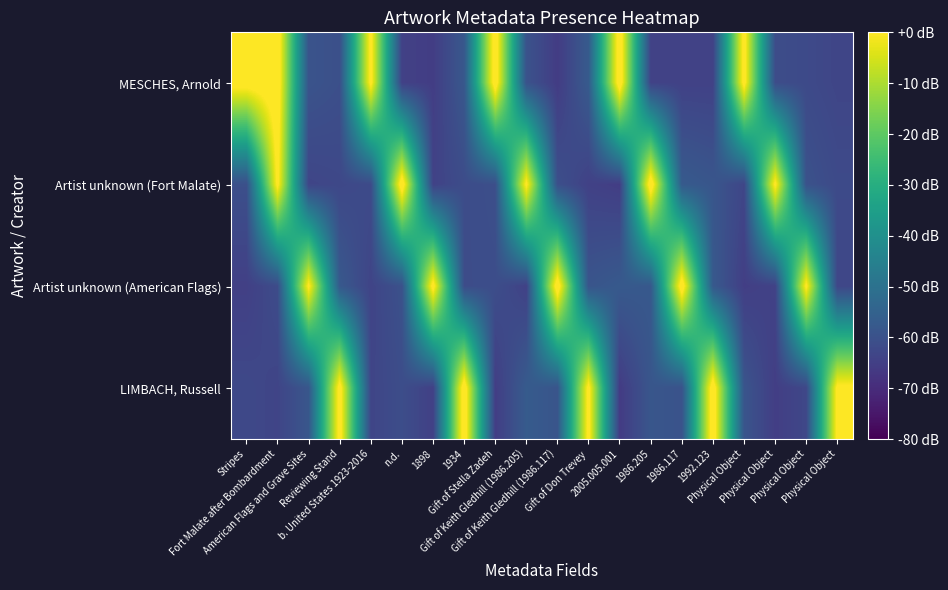

Which label corresponds to the smallest value in the chart?

2005.005.001